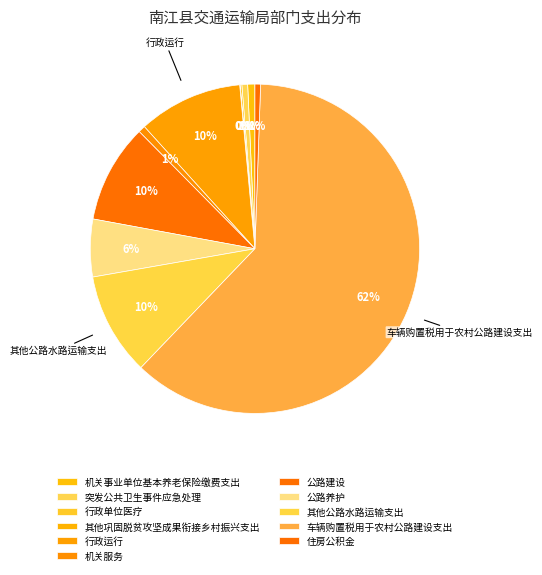

What percentage is NOT represented by 公路养护?

94.3%